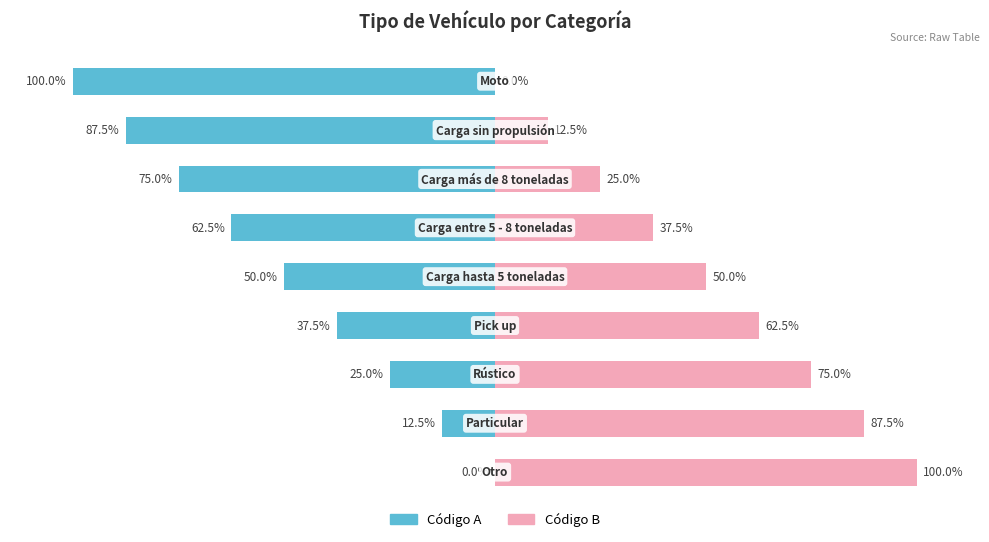

How many groups of bars are there?

9